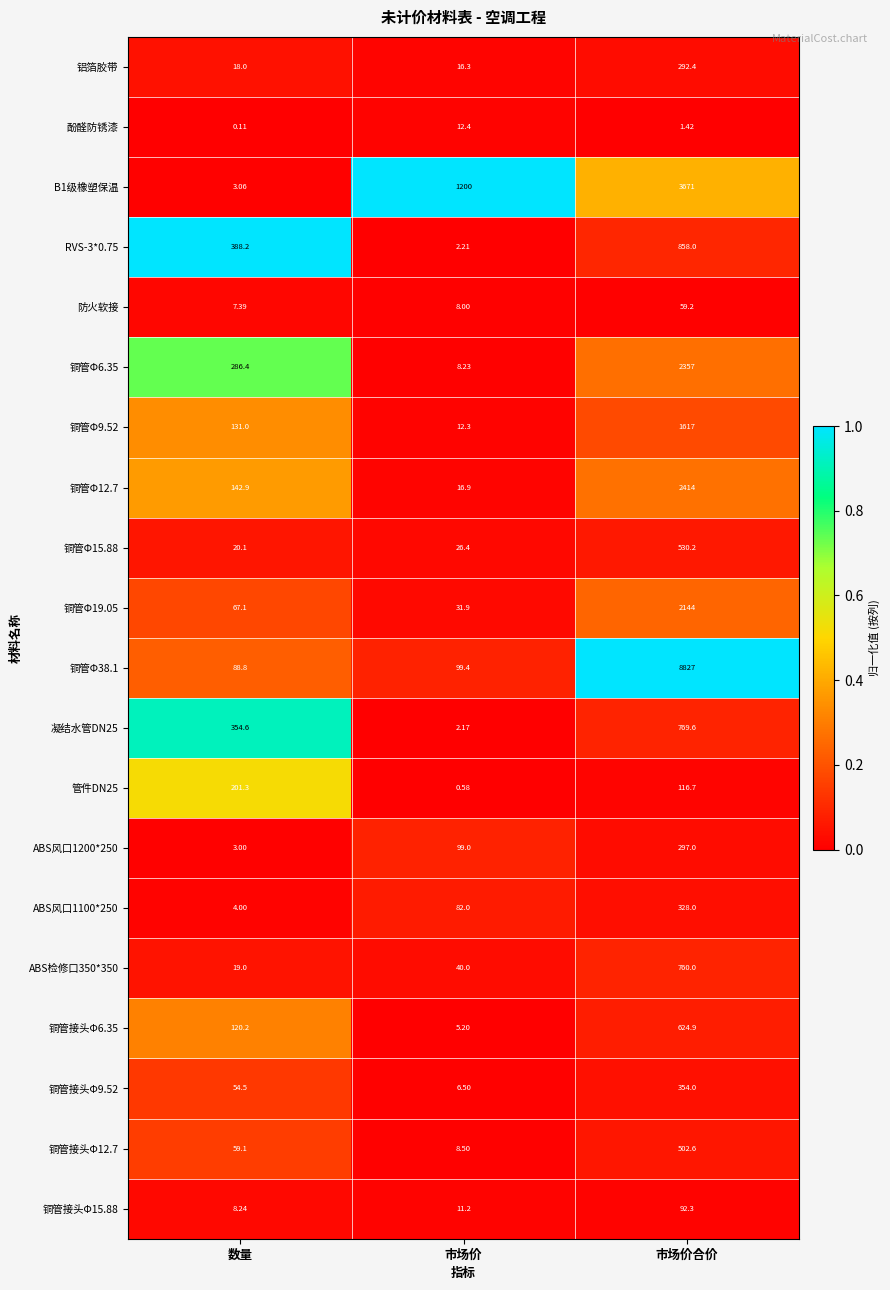

At which label is ABS风口1100*250 closest to 166?

市场价